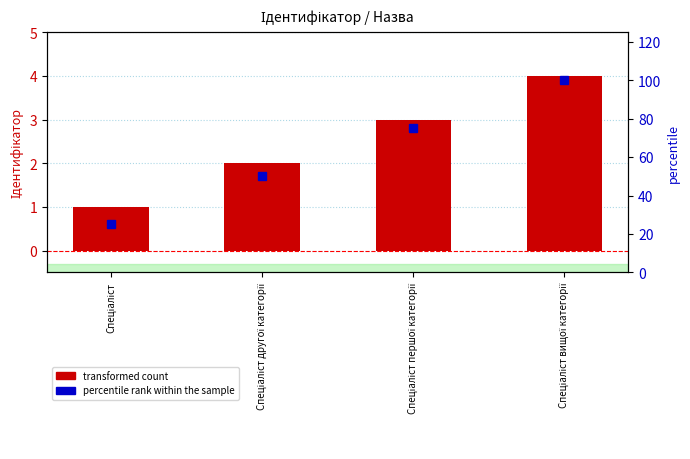

What position from the left is Спеціаліст першої категорії?

3